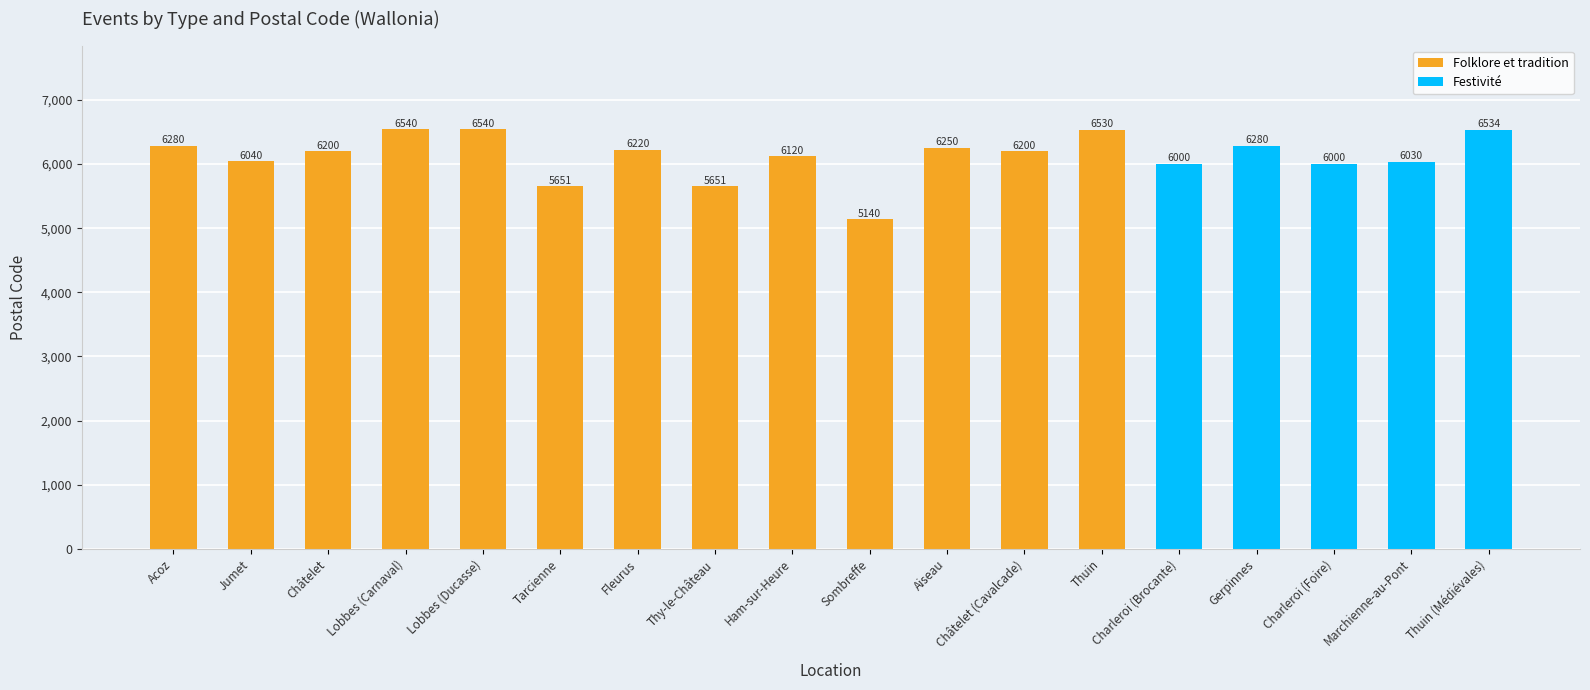

Is the value of Festivité at Lobbes (Carnaval) greater than the value of Folklore et tradition at Châtelet?

No